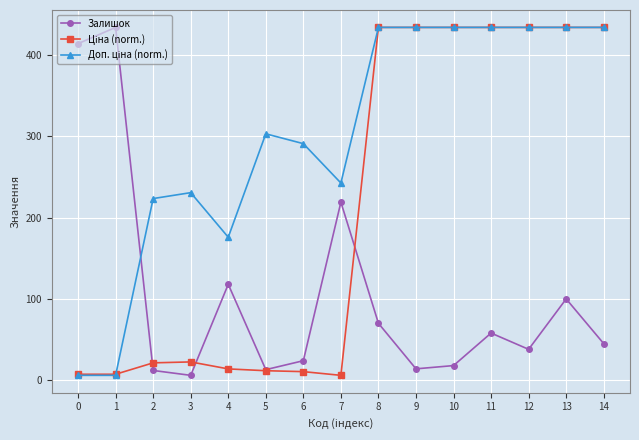

What is the maximum value shown in the chart?

434.0